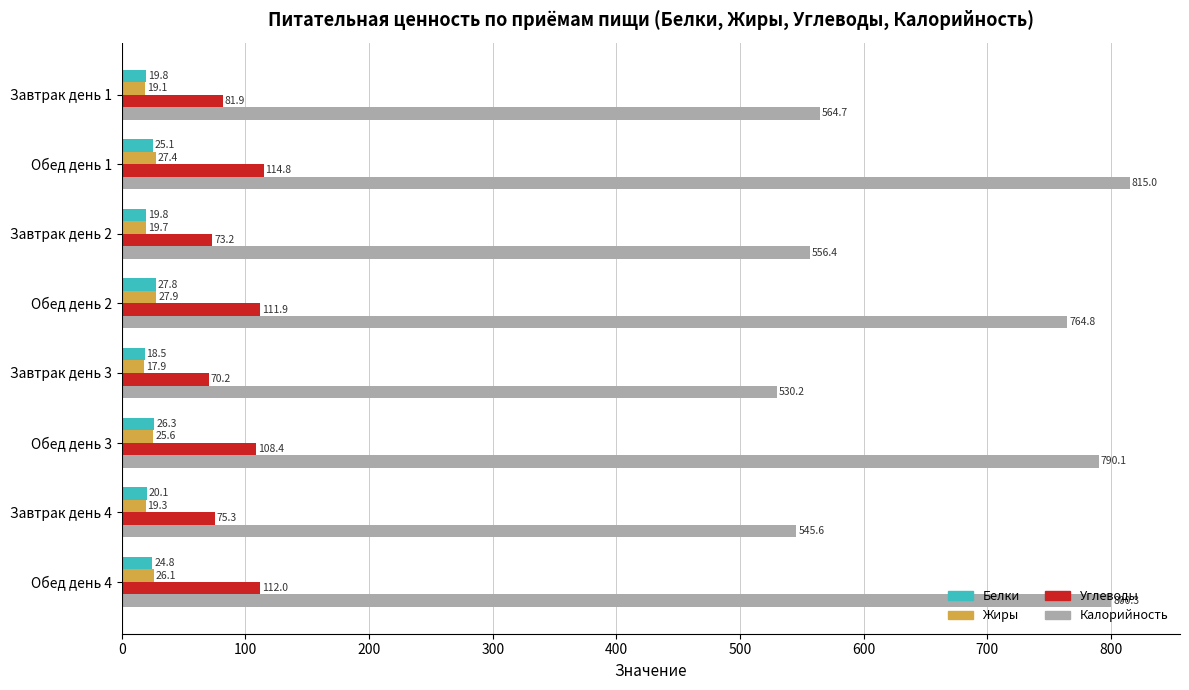

What is the sum of all Калорийность values?

5367.1